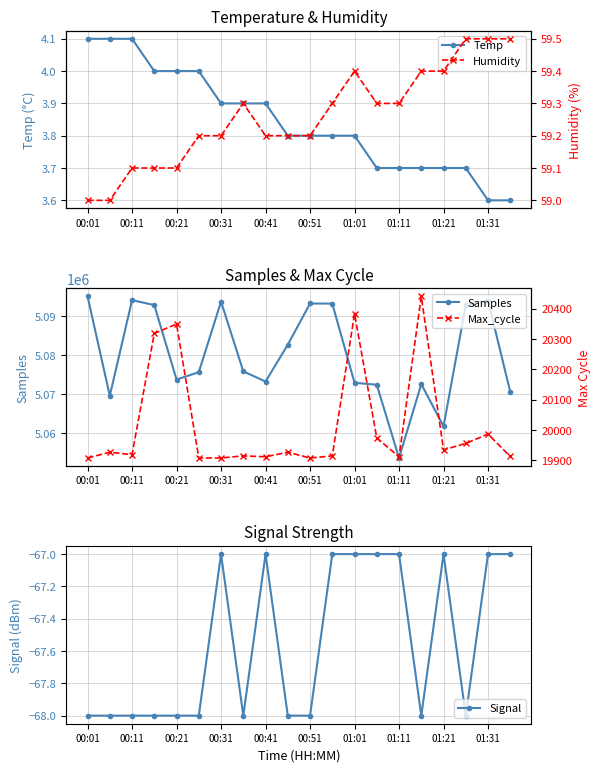

What are all the series names shown in the legend?

Temp, Humidity, Samples, Max_cycle, Signal